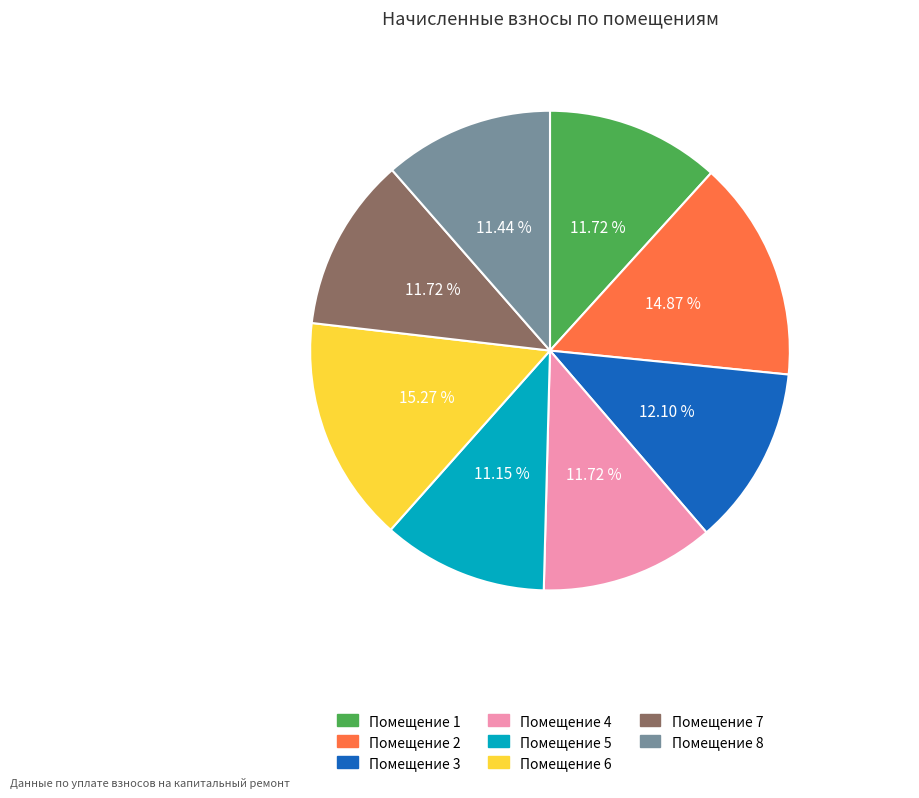

Is the sum of Помещение 5 and Помещение 7 greater than half?

No